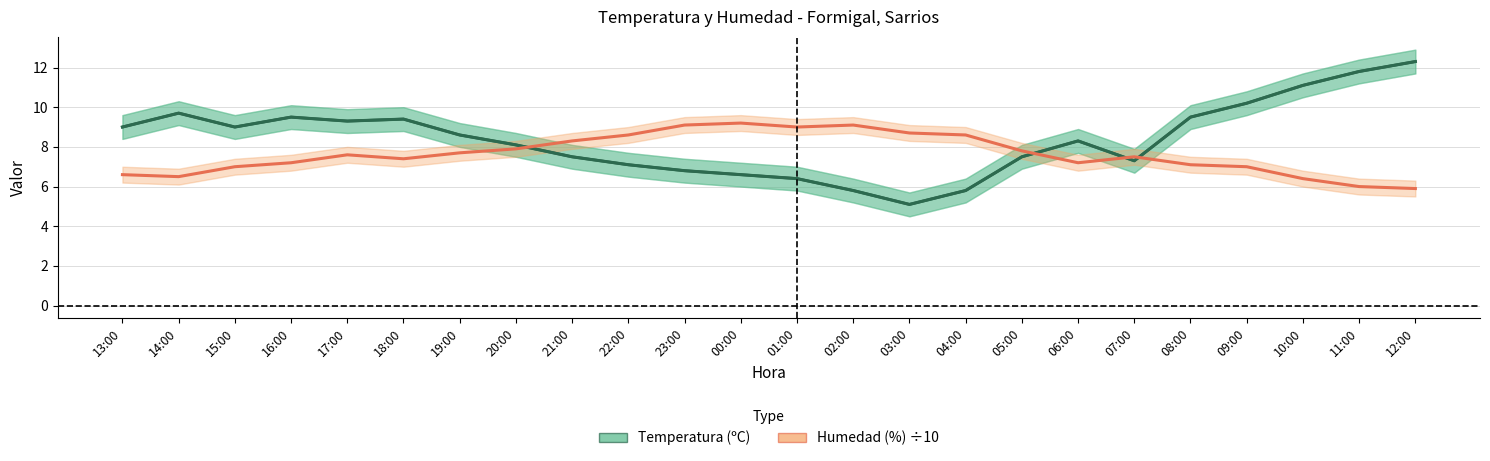

What is the lowest value of the Temperatura series?

5.1